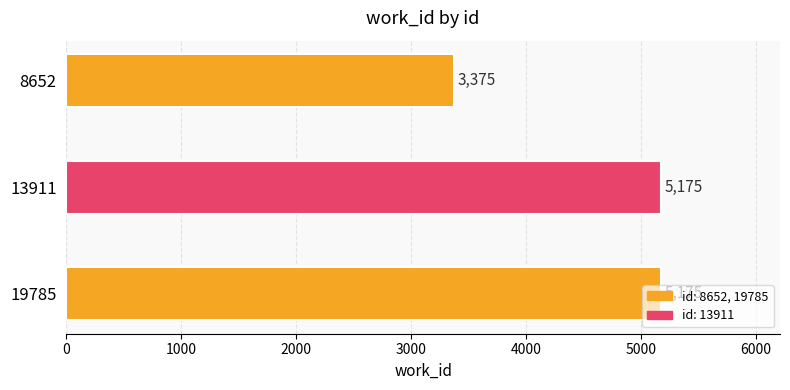

Which has a higher value, 8652 or 13911?

13911